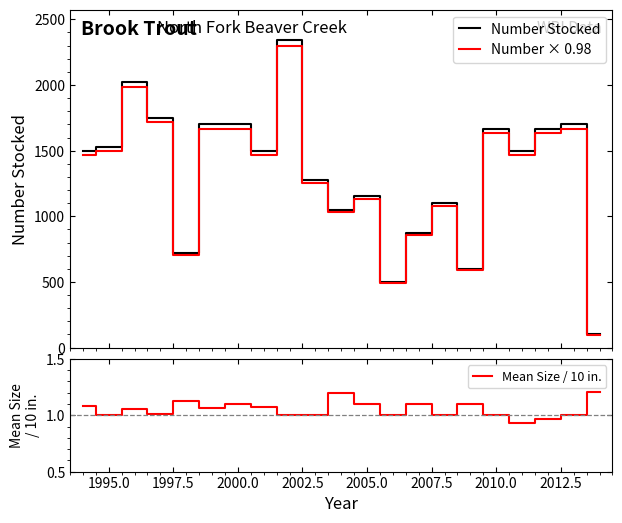

What is the lowest value of the Number Stocked series?

100.0